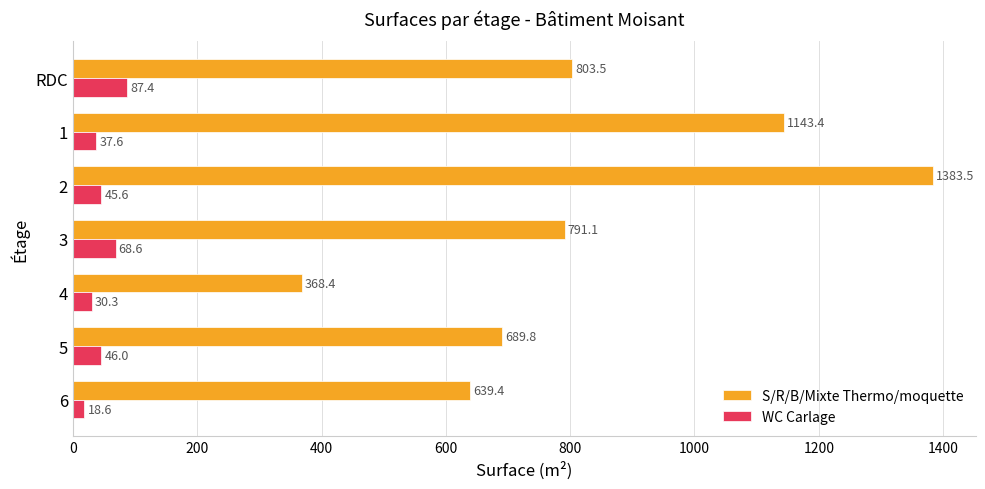

The S/R/B/Mixte Thermo/moquette series shows 505.1 at RDC. True or false?

False